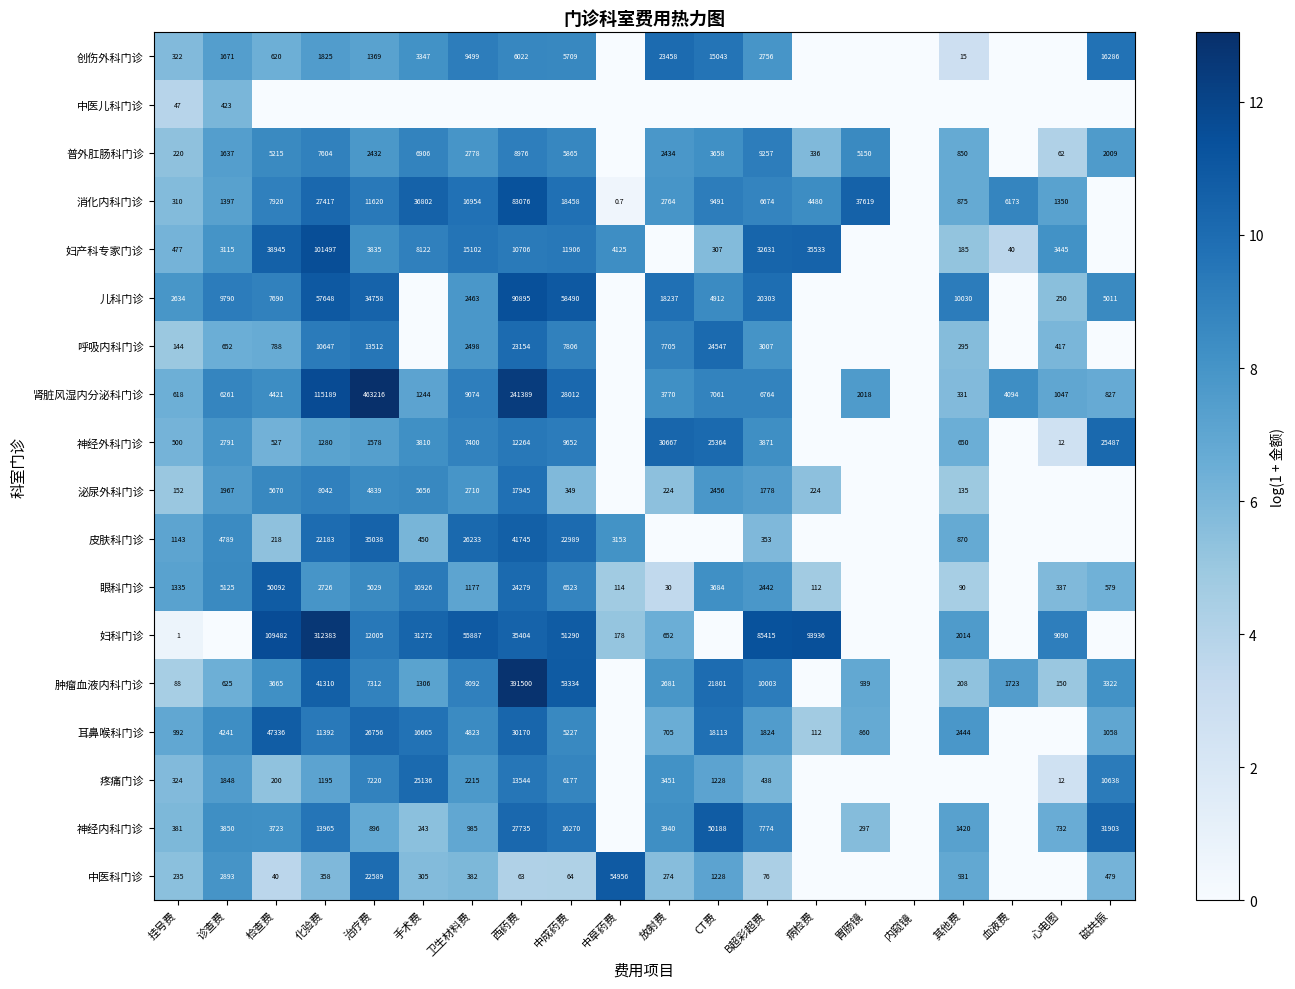

The 肿瘤血液内科门诊 series shows 1723.0 at 血液费. True or false?

True